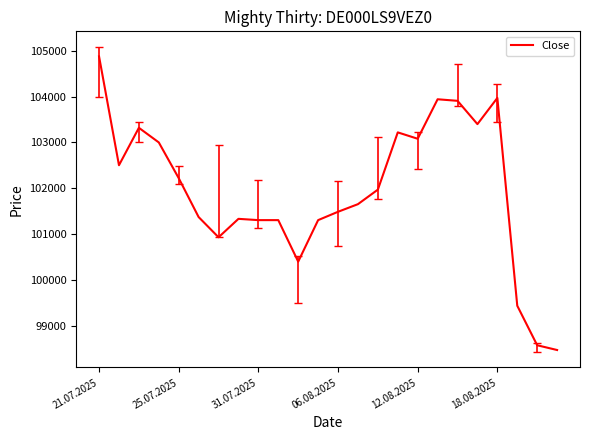

What is the greatest value displayed?

104875